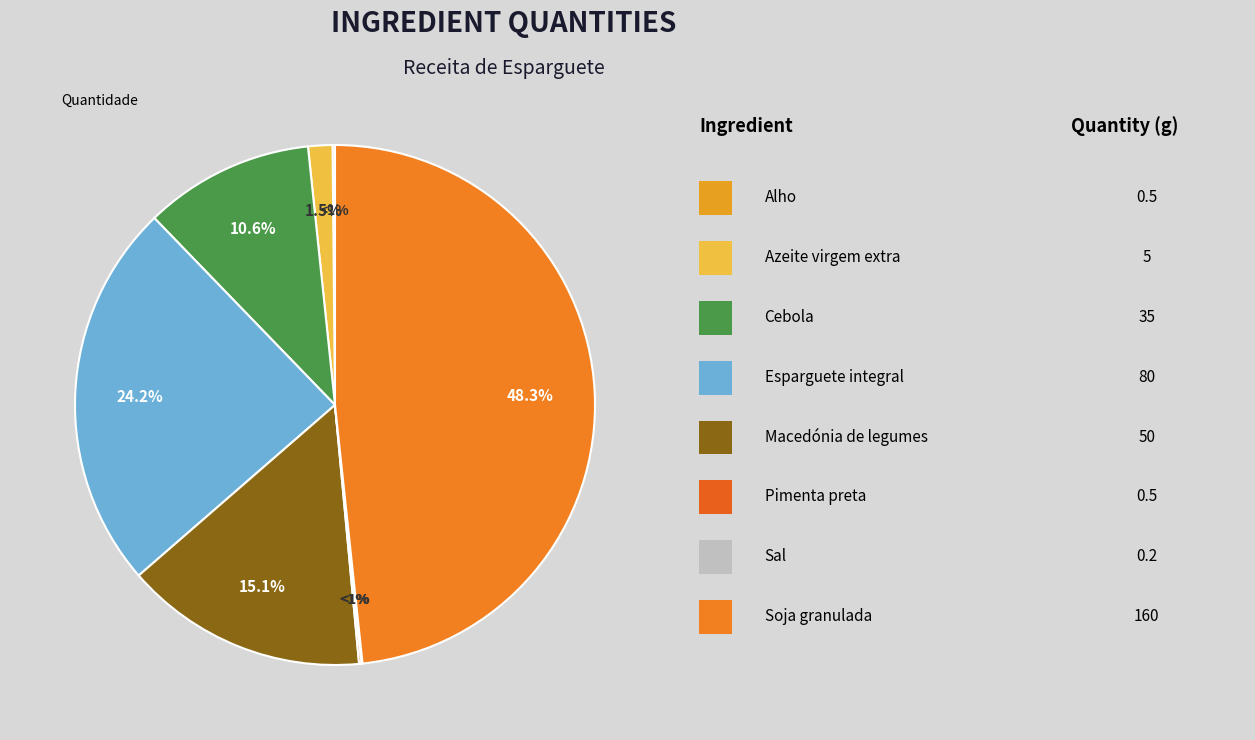

Is it true that Soja granulada is 59% of the pie?

False